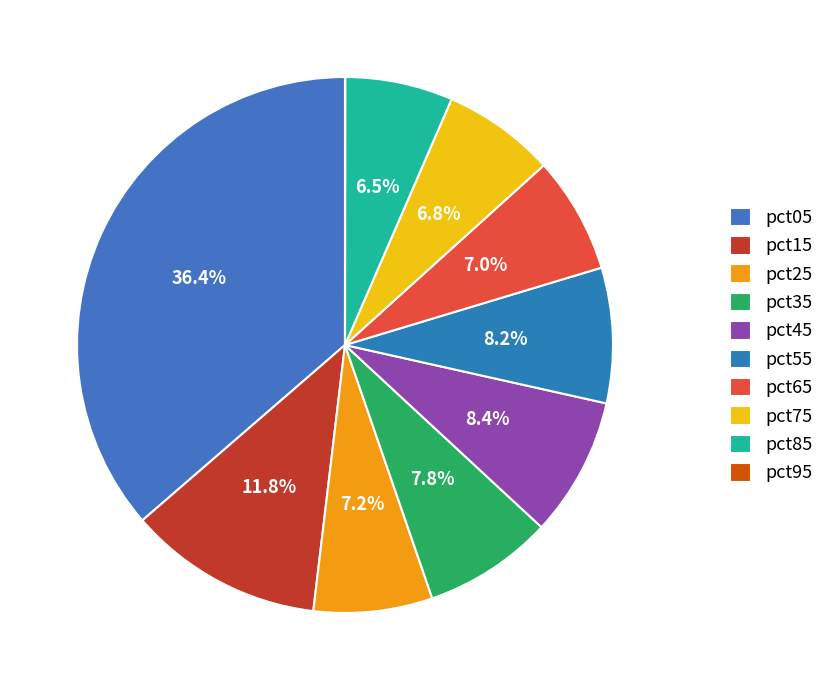

To the nearest percent, what percentage of the pie is pct35?

8%